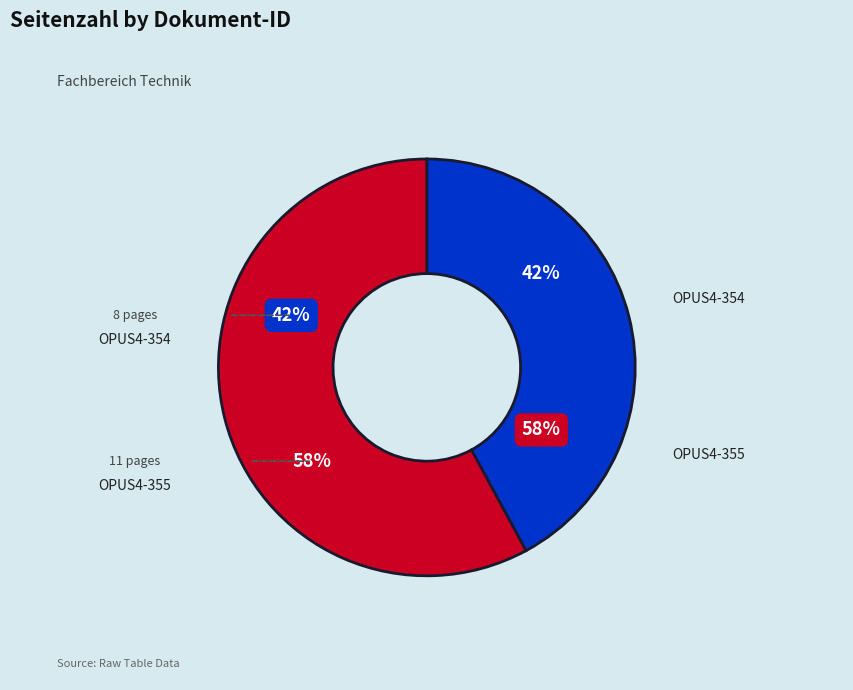

What is the change in value from OPUS4-354 to OPUS4-355?

+3